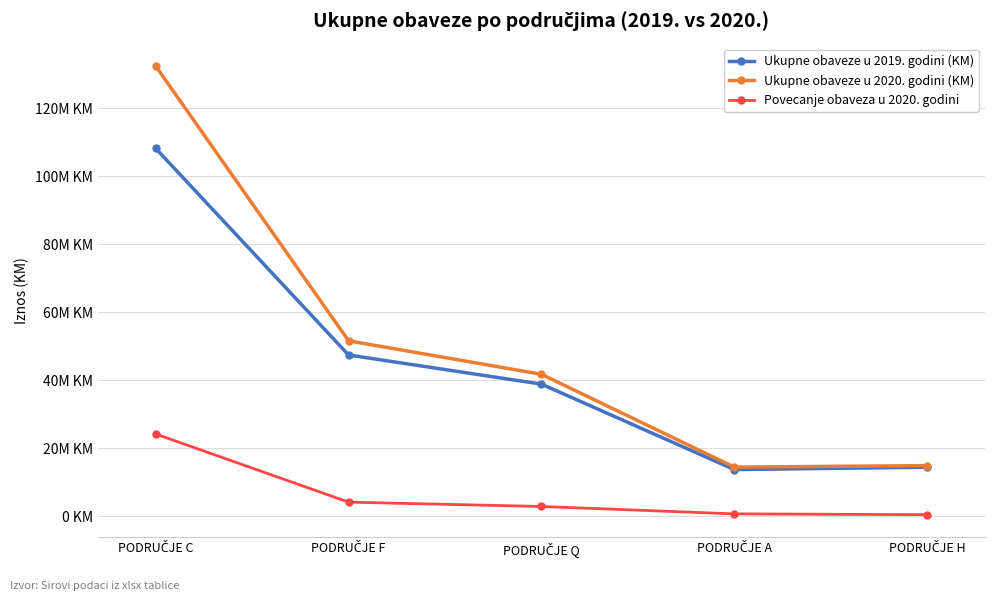

What is the highest value of the Povecanje obaveza u 2020. godini series?

24193937